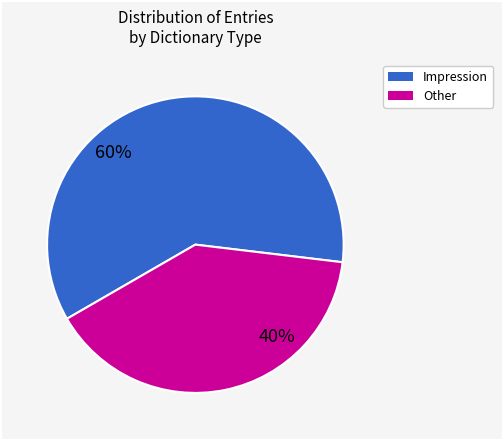

How many slices are in this pie chart?

2